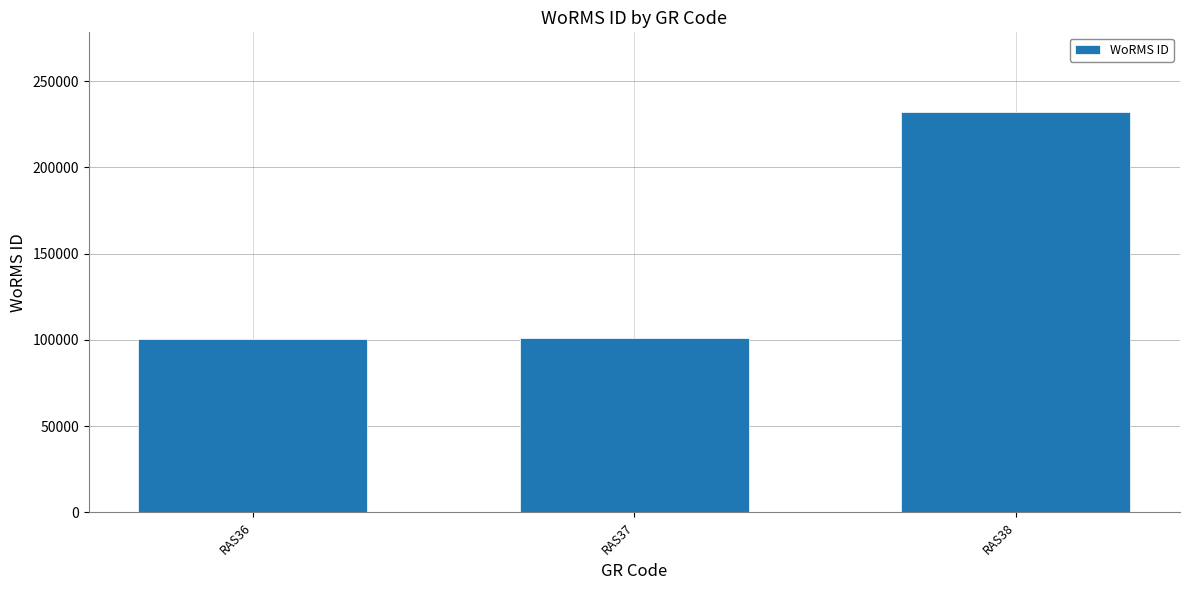

How many data points does each series have?

3